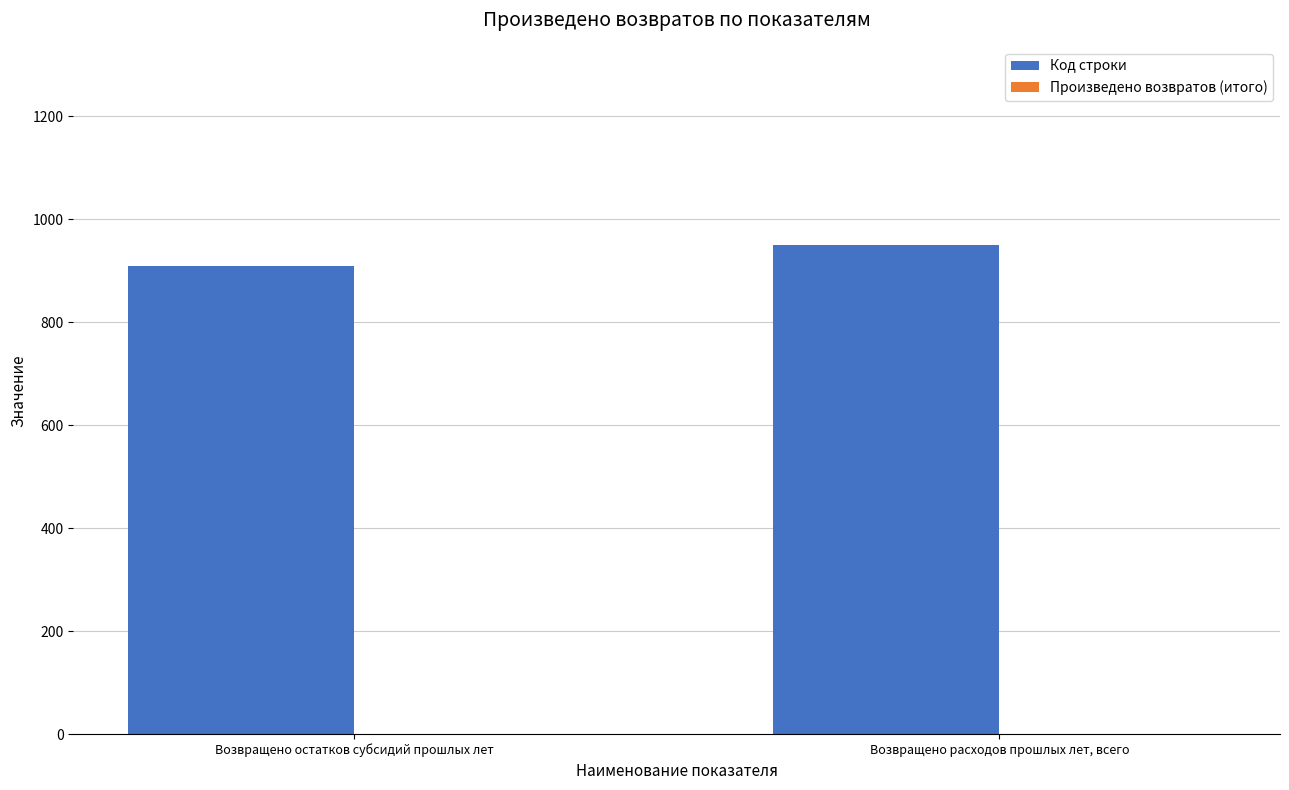

What is the maximum value shown in the chart?

950